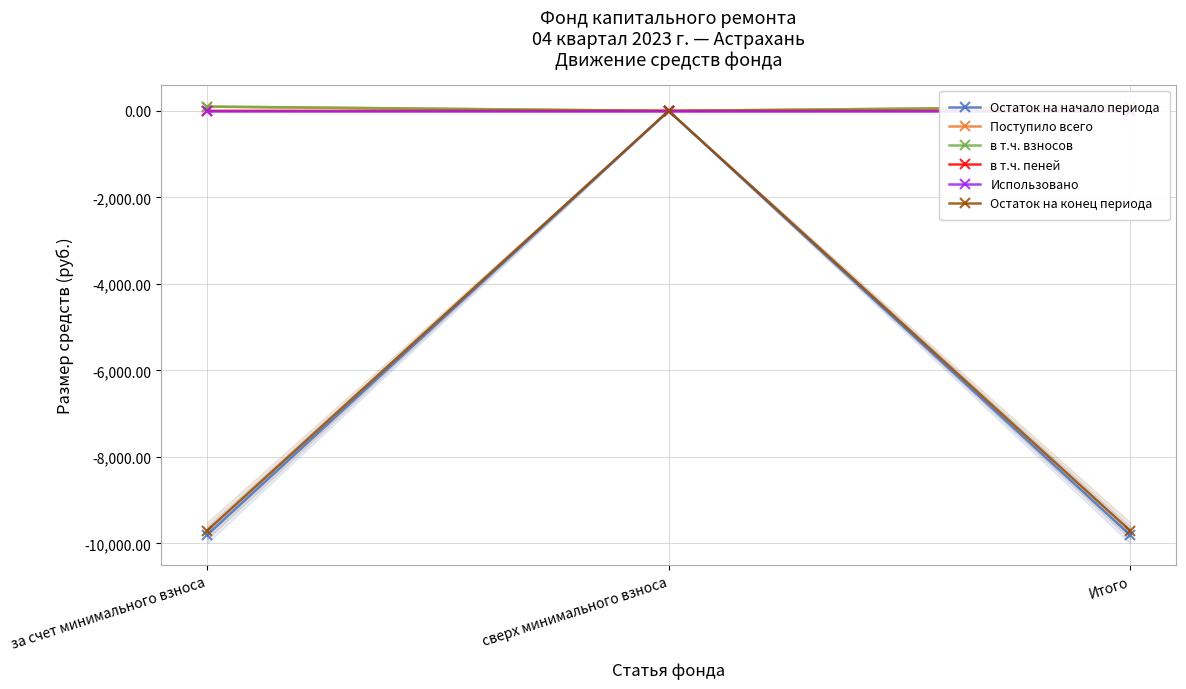

What is the sum of all в т.ч. взносов values?

196.0